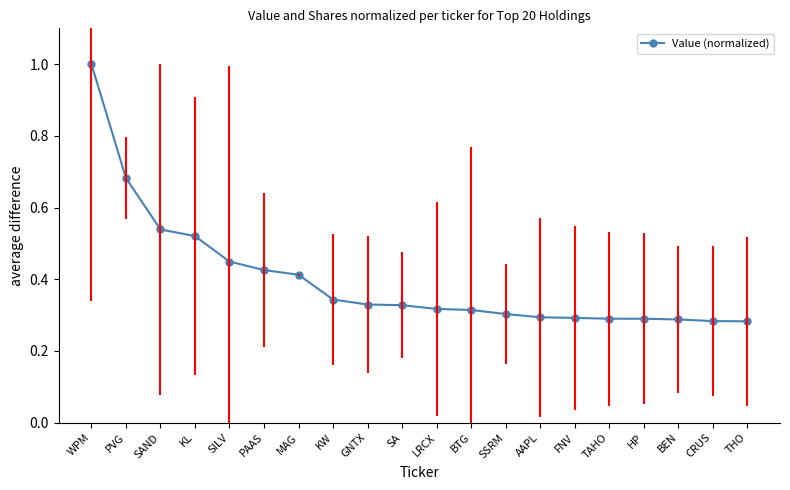

What is the maximum value shown in the chart?

1.0